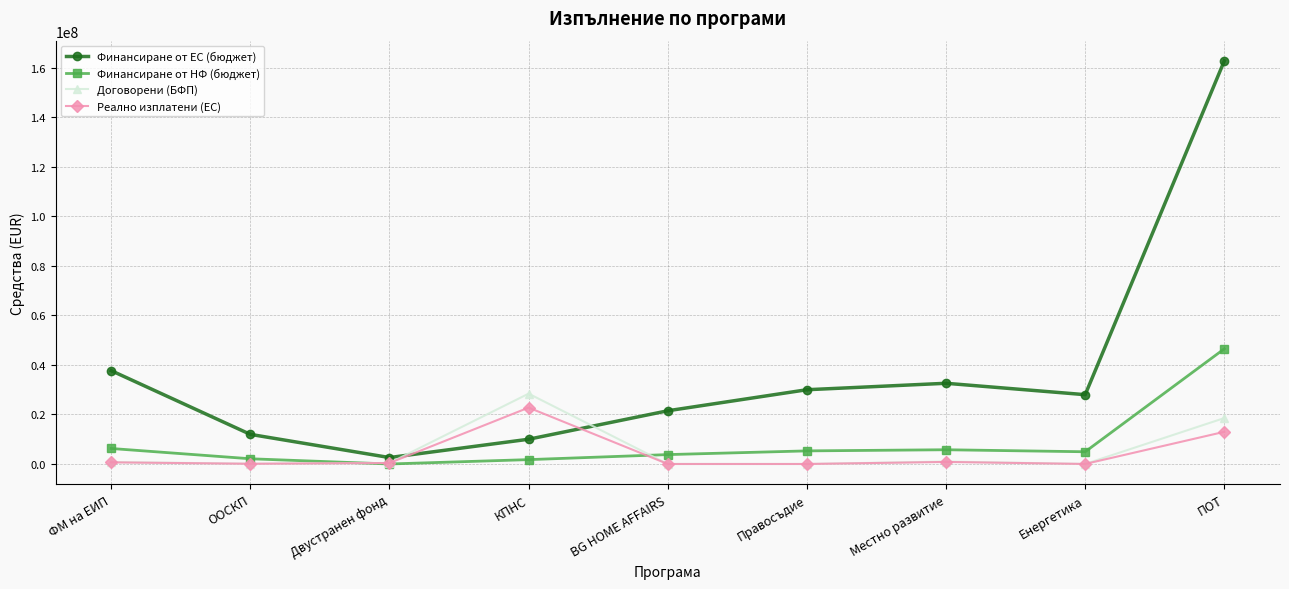

What is the difference between the highest and lowest values at ПОТ?

149854957.7